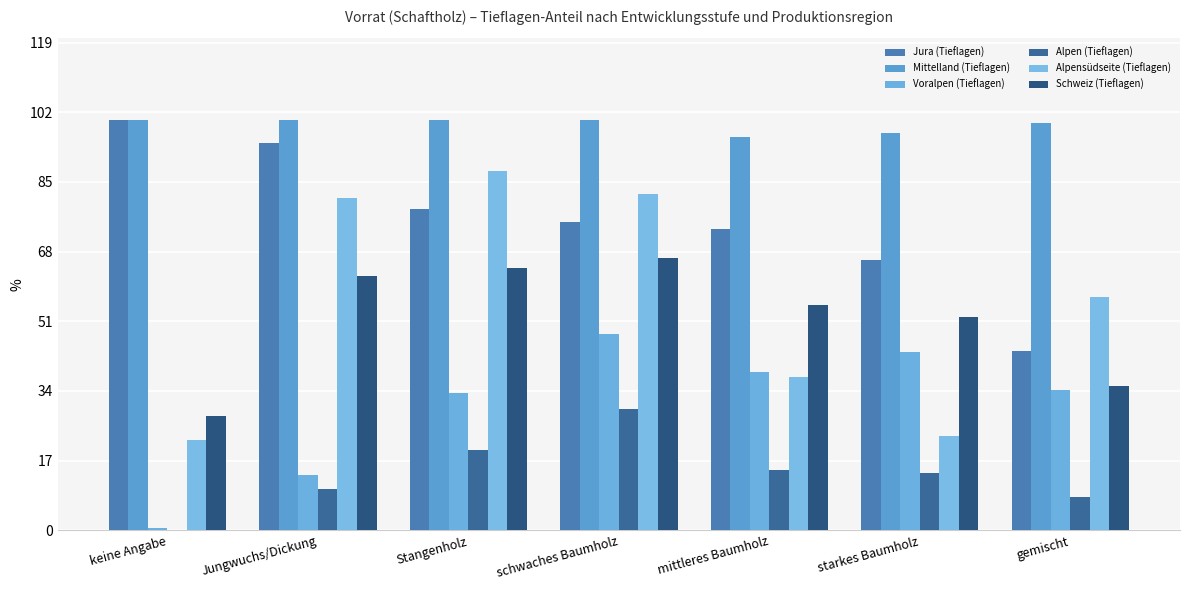

Is the value of Mittelland (Tieflagen) at Jungwuchs/Dickung greater than the value of Voralpen (Tieflagen) at schwaches Baumholz?

Yes